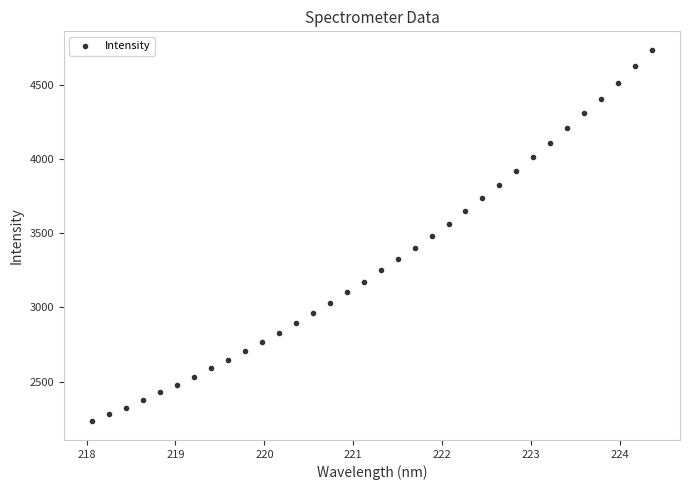

What is the range of X values (max minus min)?

6.3